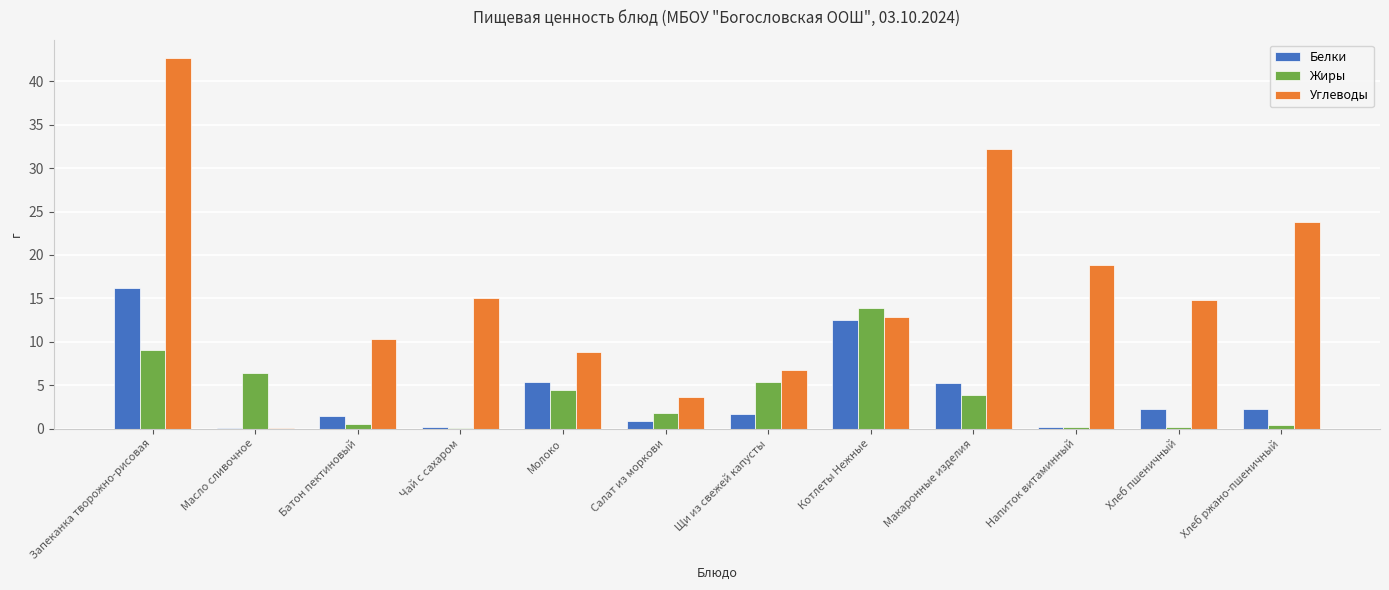

Does the chart contain stacked bars?

No